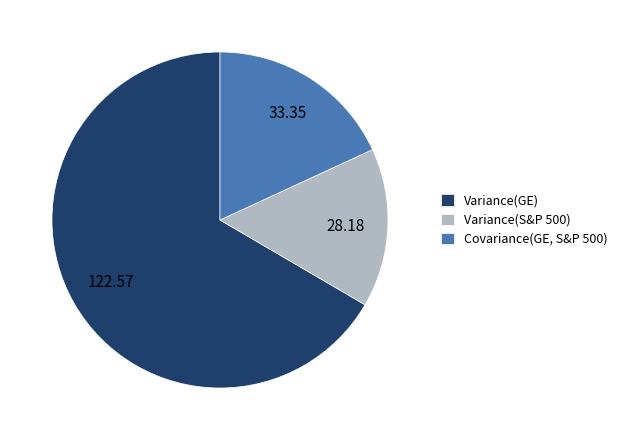

Which slice is the largest?

Variance(GE)